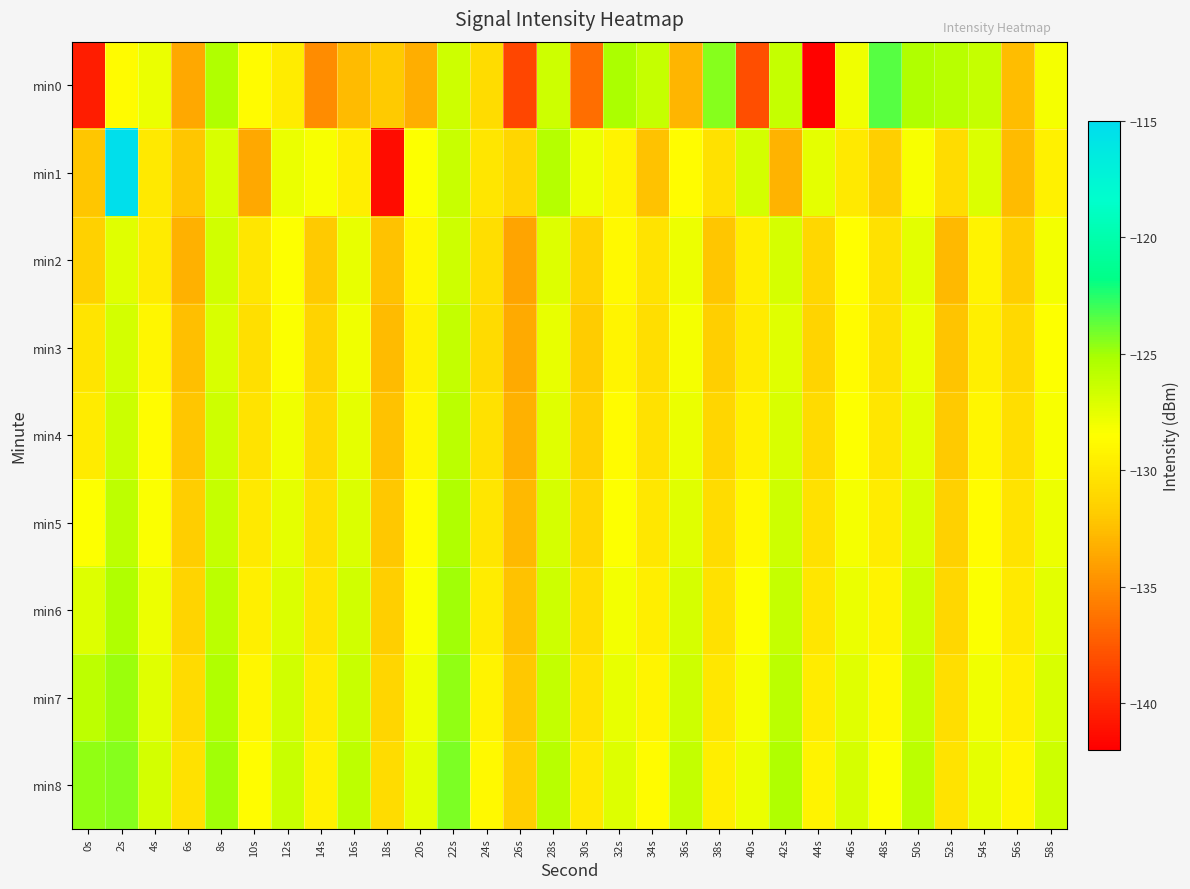

Between 6s and 40s, which series saw the biggest shift?

min1